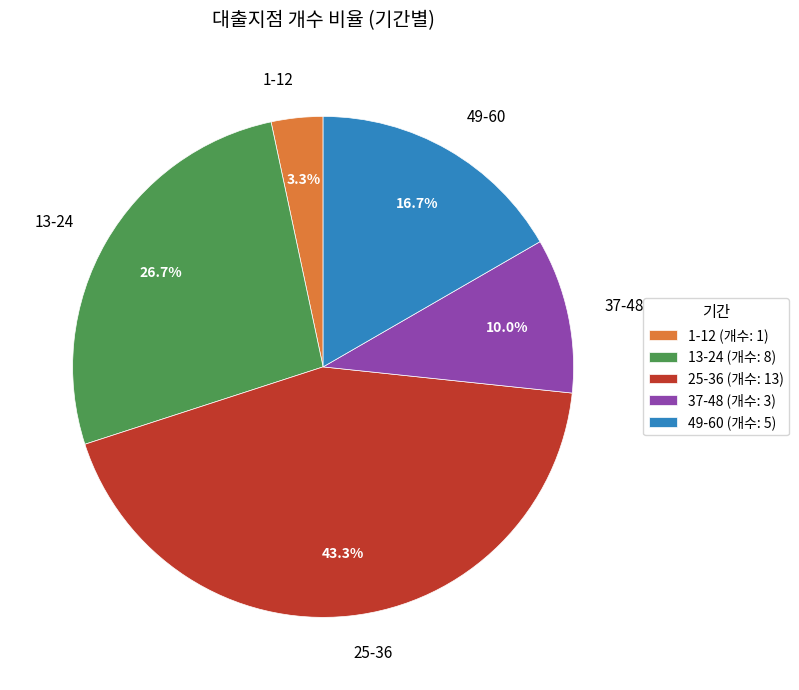

To the nearest percent, what is the difference between the largest and smallest slice percentages?

40%